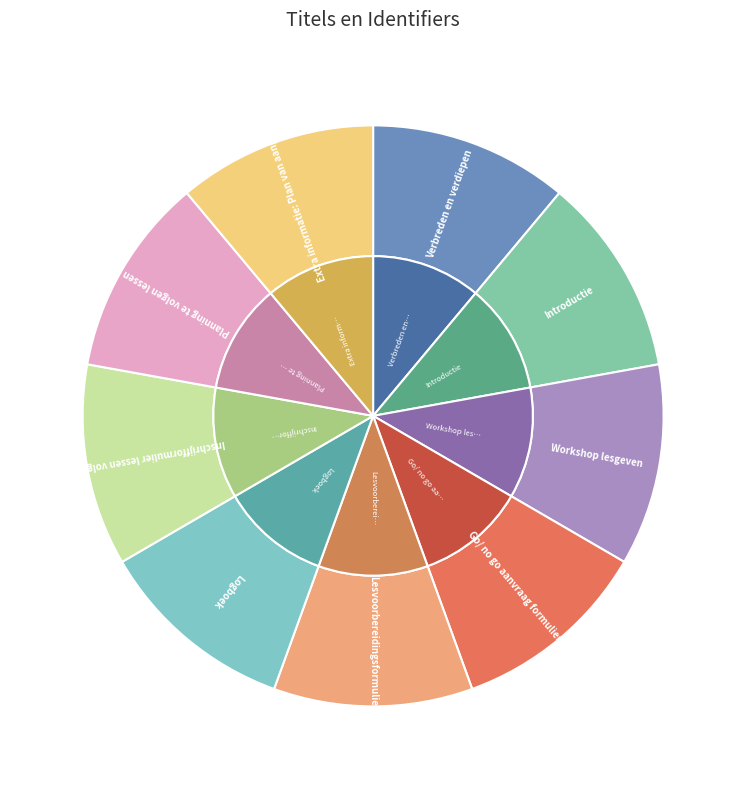

Which has a higher value, Introductie or Logboek?

Logboek